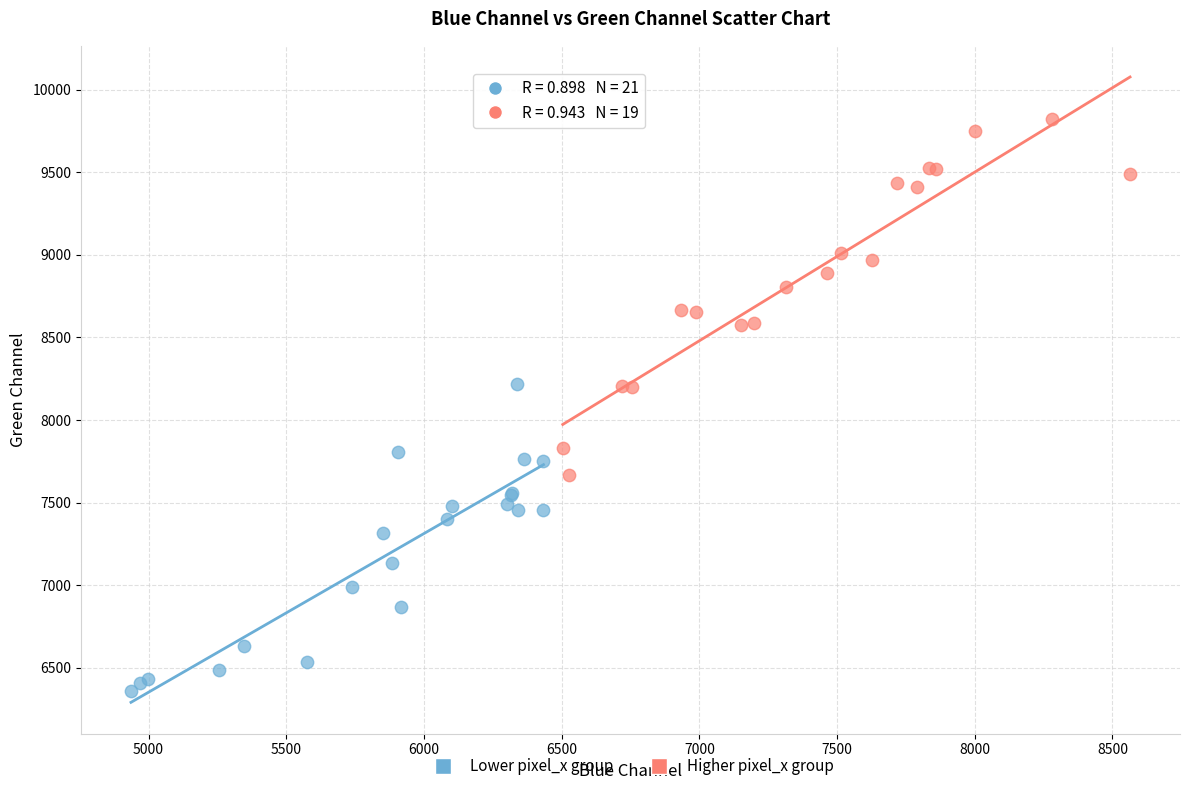

Which series contains the highest Y value?

Higher pixel_x group